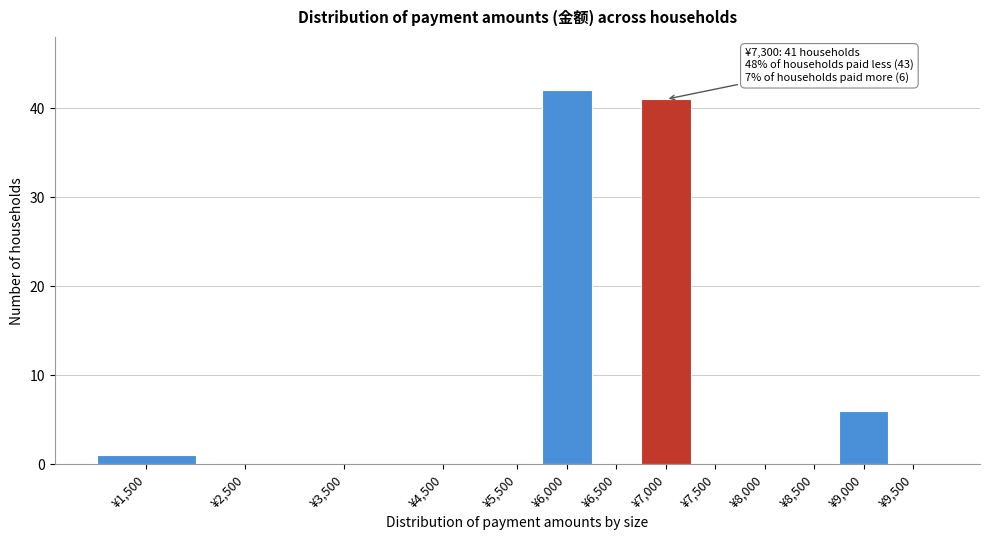

Reading left to right, what are all the values shown in this chart?

¥1,500=1	¥2,500=0	¥3,500=0	¥4,500=0	¥5,500=0	¥6,000=42	¥6,500=0	¥7,000=41	¥7,500=0	¥8,000=0	¥8,500=0	¥9,000=6	¥9,500=0